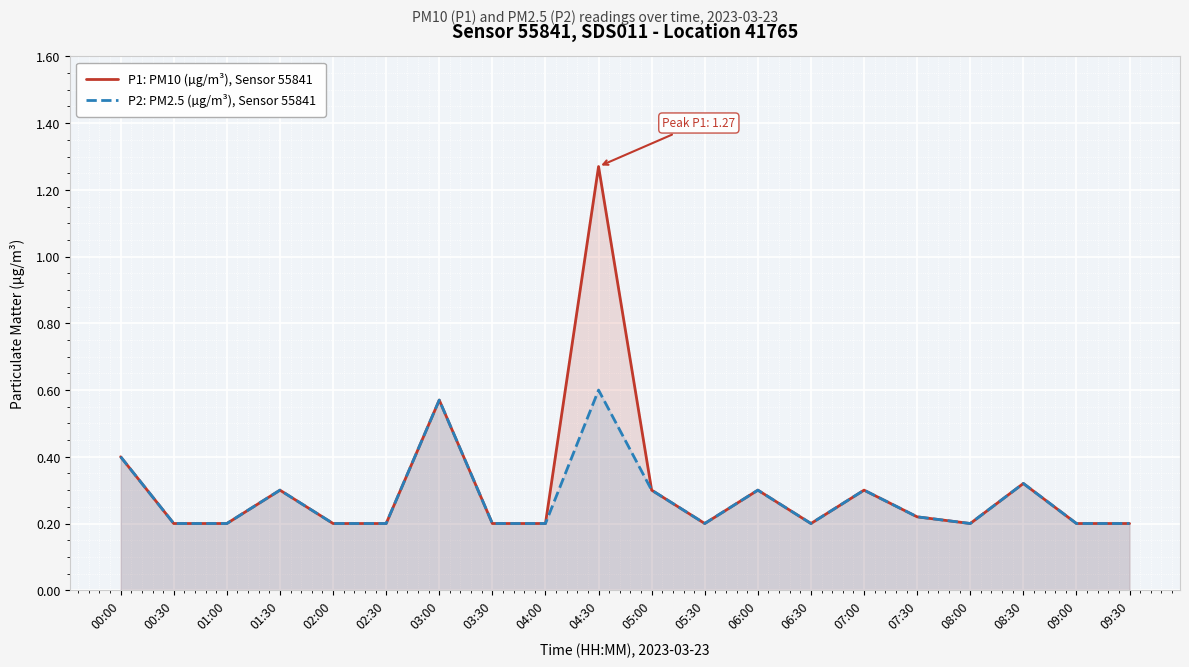

At which category is the sum across all series the highest?

04:30